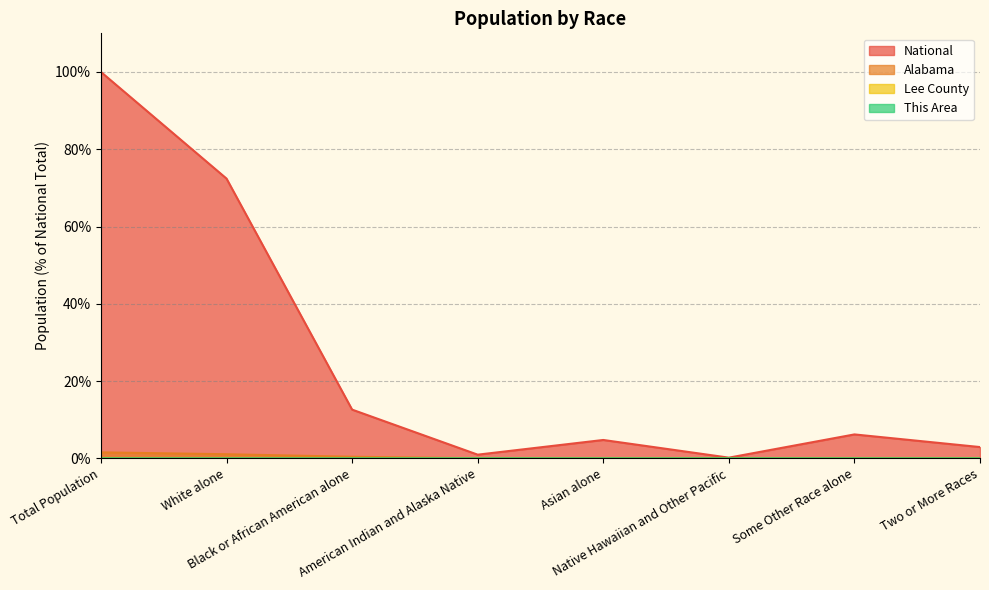

What value does the National series have at Some Other Race alone?

6.2